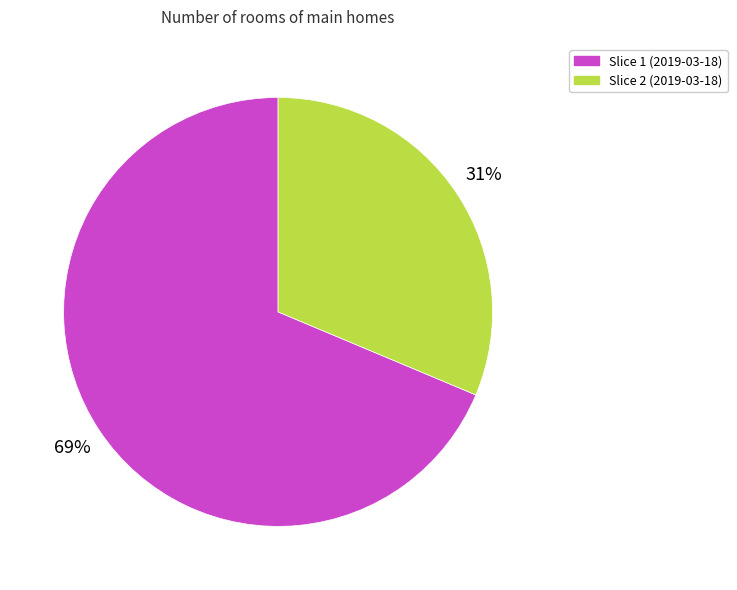

To the nearest percent, what is the average slice percentage?

50%